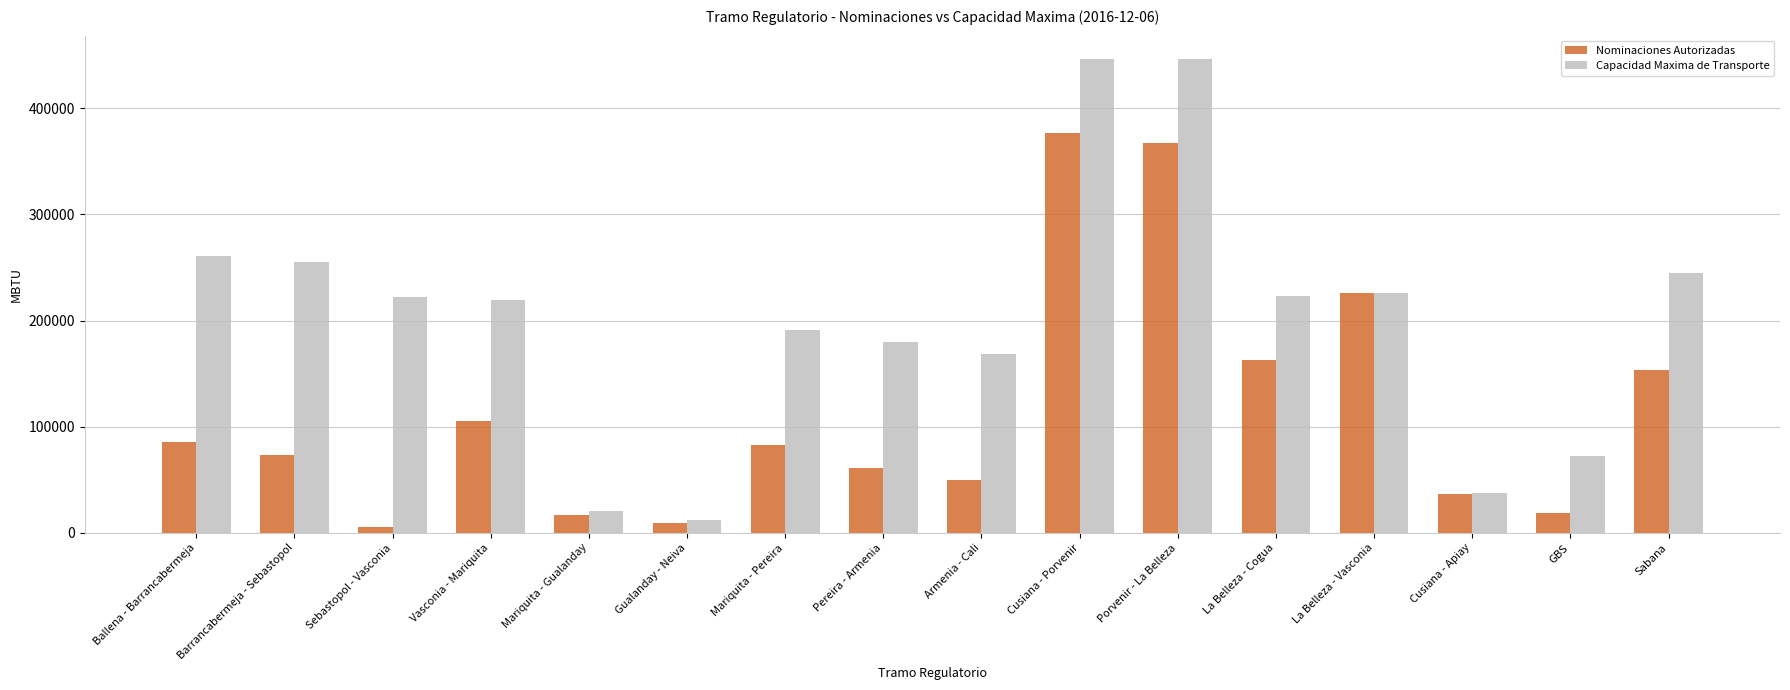

How many bars are there in each group?

2